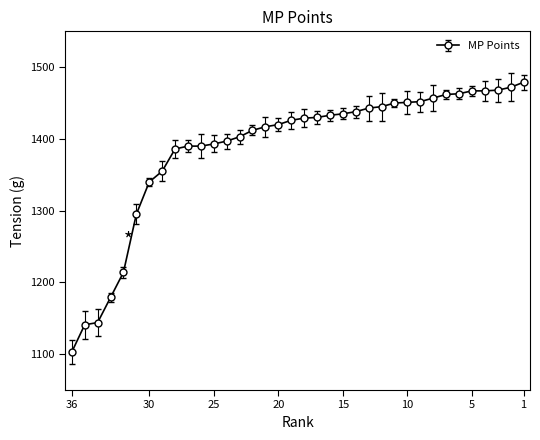

True or false: there are more than 2 points higher than both neighbors.

False